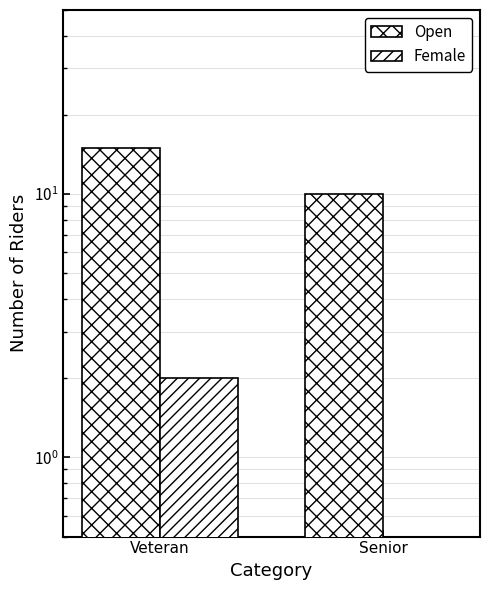

What is the average value of the Open series?

12